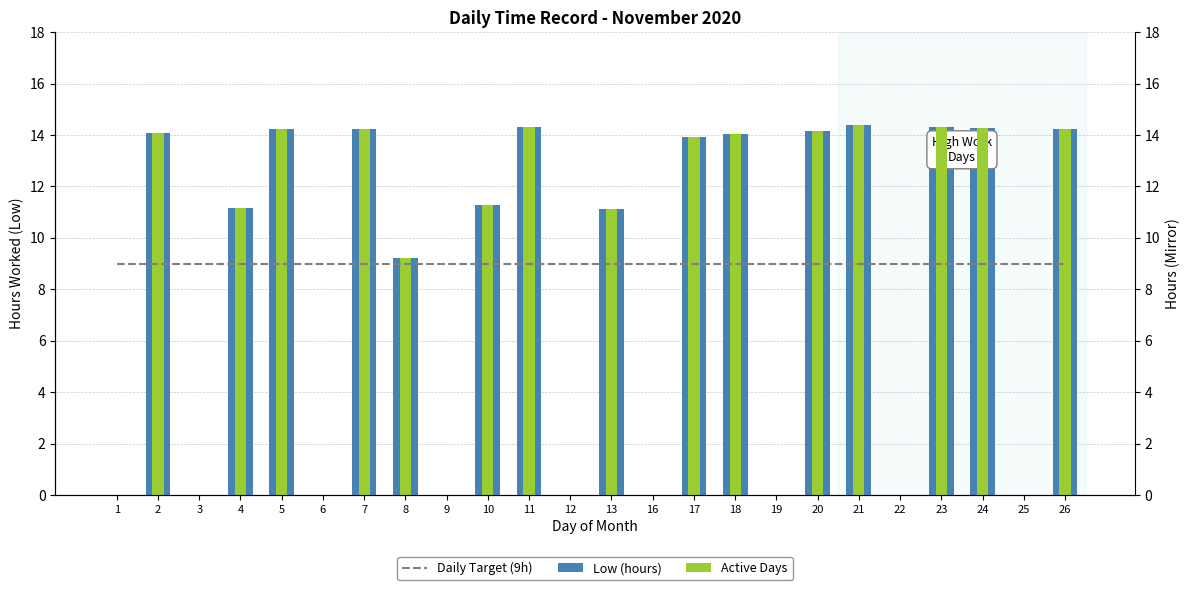

Which label corresponds to the smallest value in the chart?

1